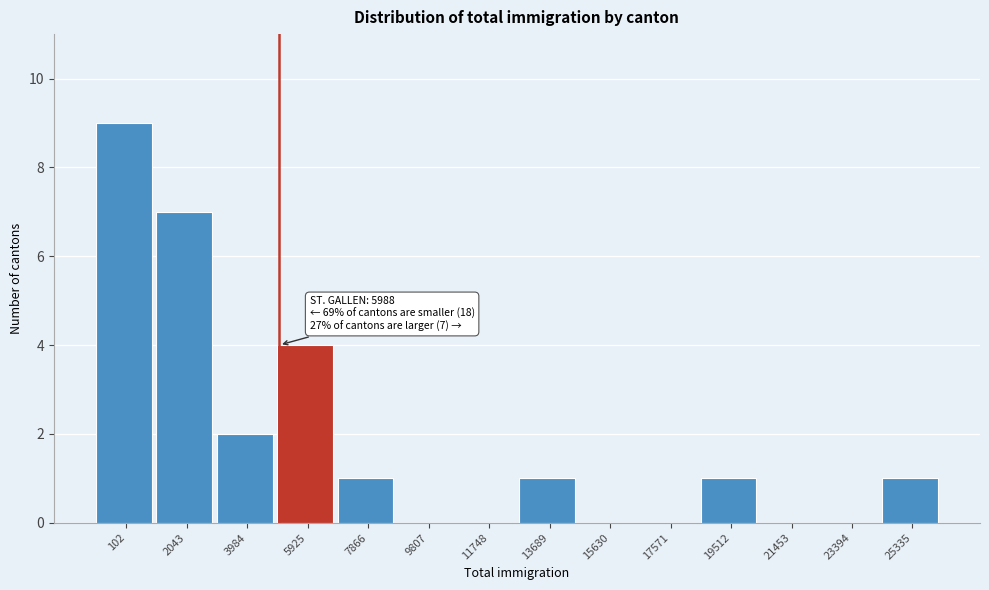

Reading left to right, transcribe all the data shown in this chart.

102=9	2043=7	3984=2	5925=4	7866=1	9807=0	11748=0	13689=1	15630=0	17571=0	19512=1	21453=0	23394=0	25335=1